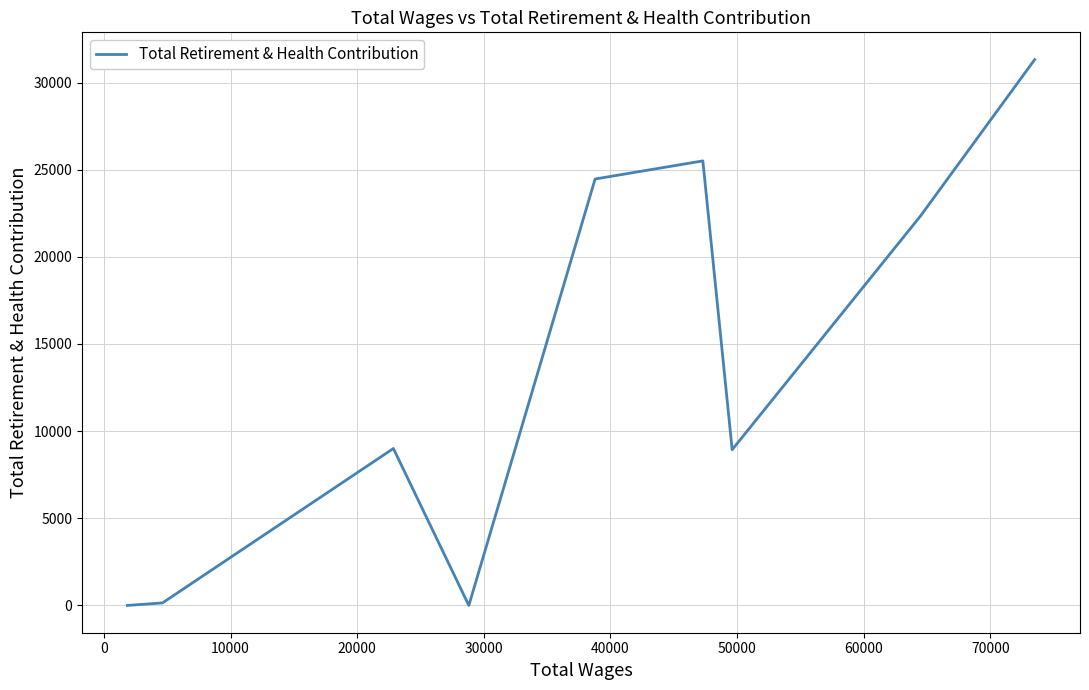

True or false: the data has more than 1 interior local peaks.

True